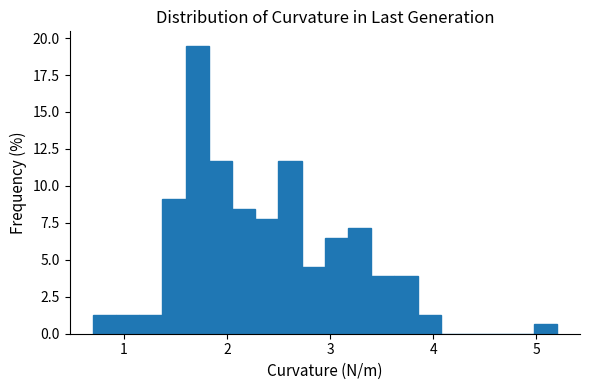

Around what value on the x-axis is the tallest bar? Give the approximate position of its centre, as read against the axis.

1.7